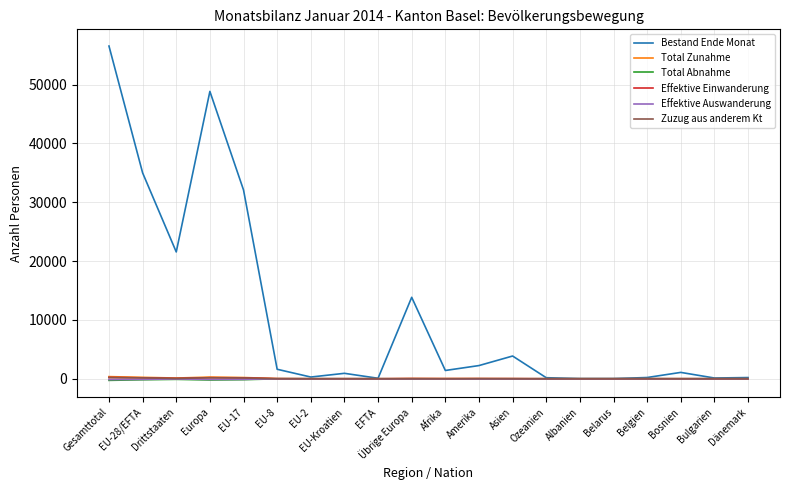

What position from the right is EU-8?

15